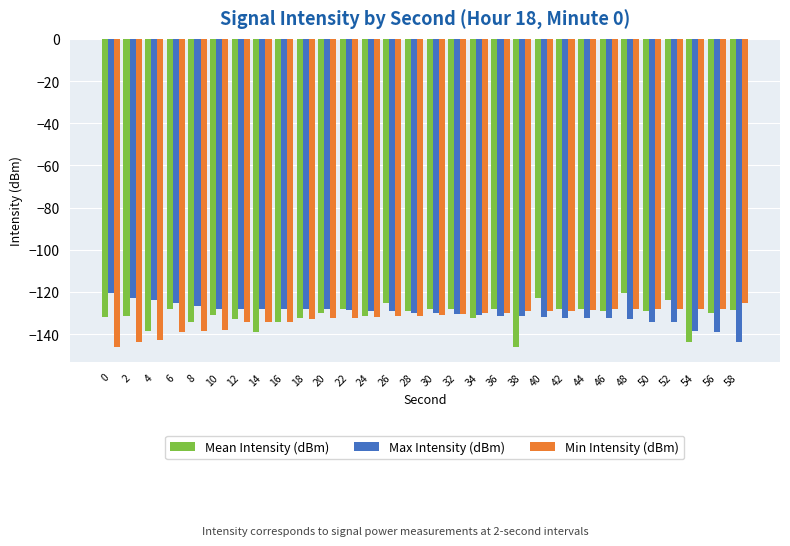

What are all the series names shown in the legend?

Mean Intensity (dBm), Max Intensity (dBm), Min Intensity (dBm)